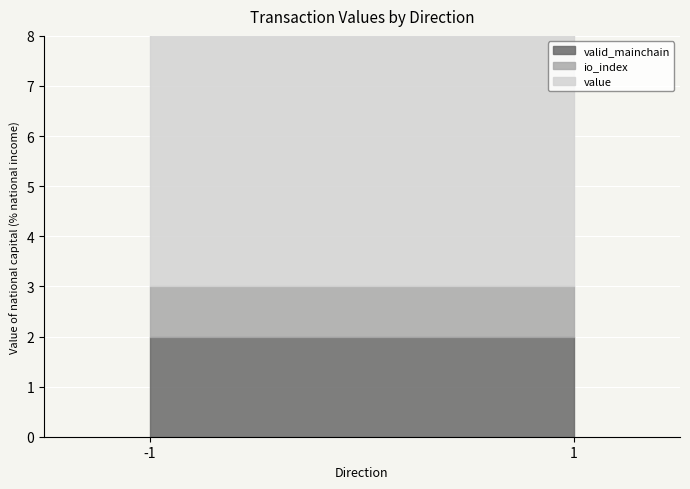

True or false: valid_mainchain has more than 2 interior local peaks.

False